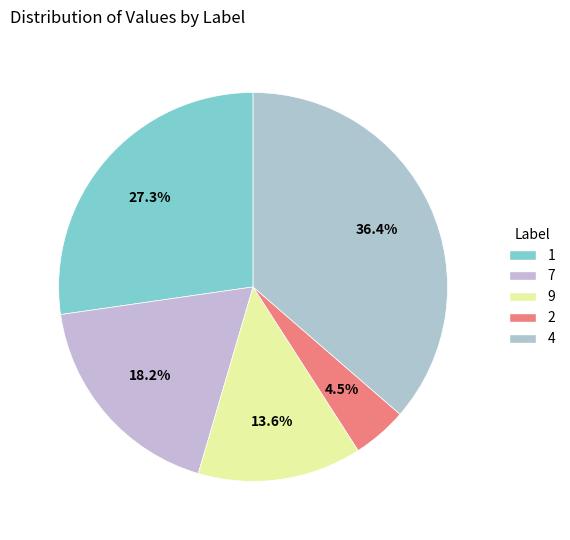

Is there a majority slice in this chart?

No